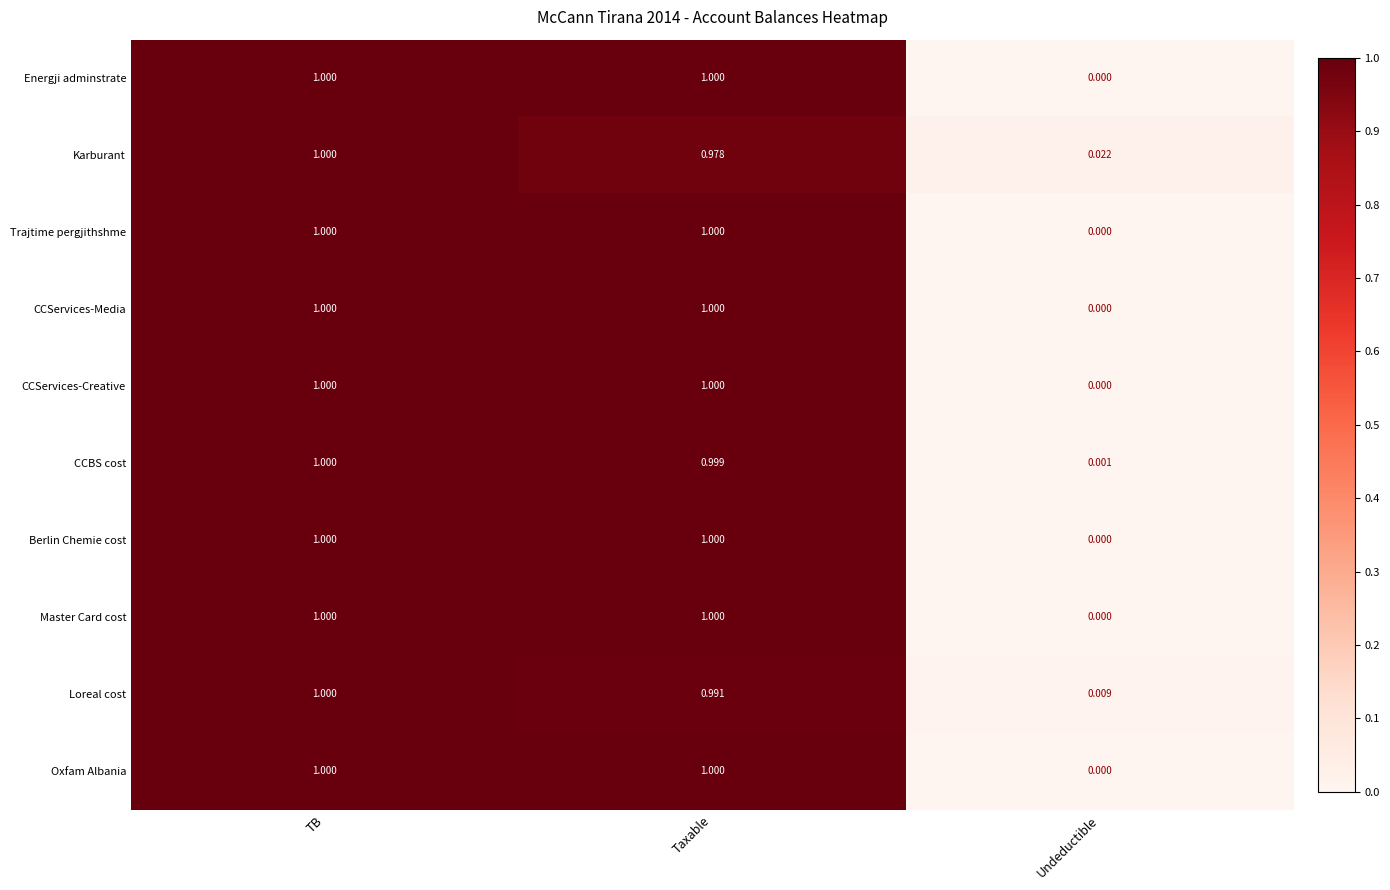

At which label is Berlin Chemie cost closest to 0?

Undeductible